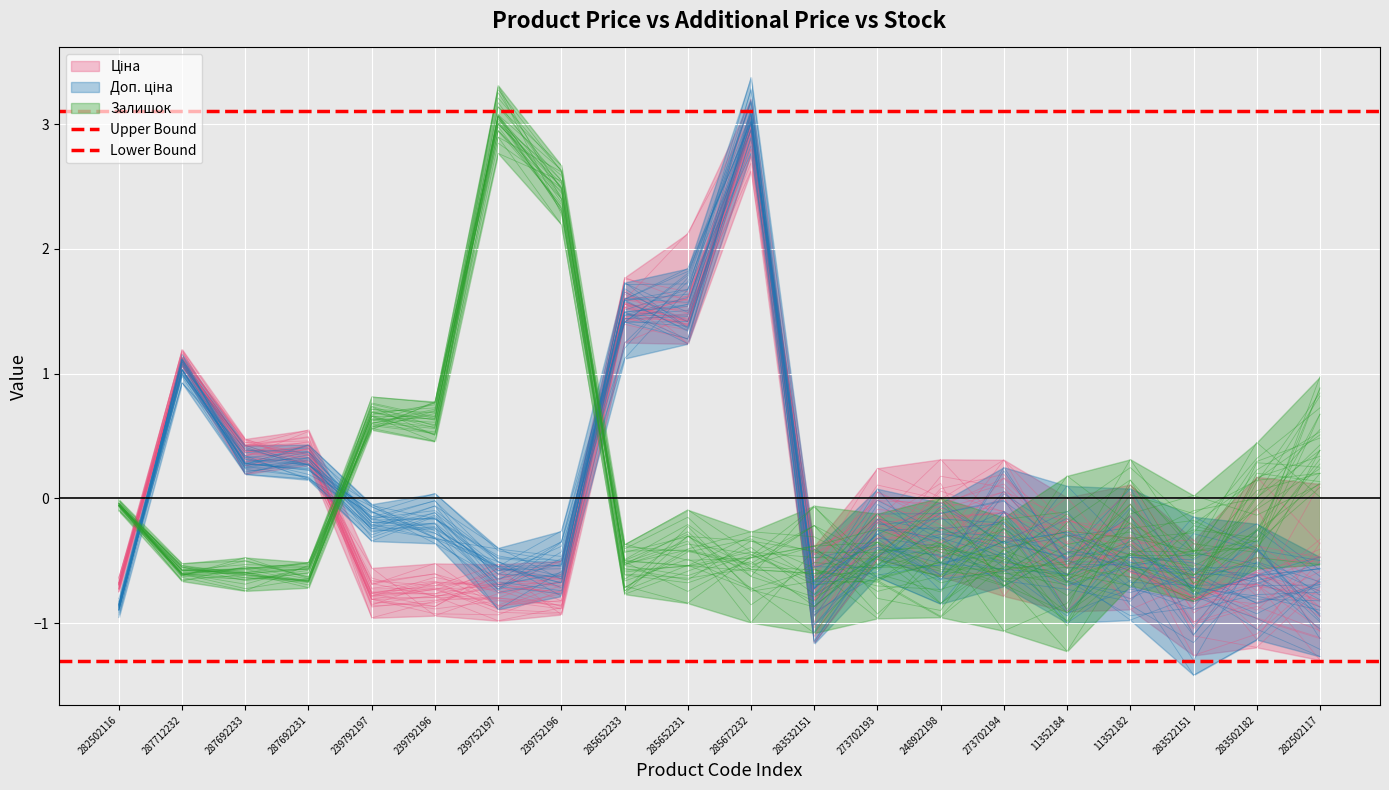

How many data points does each series have?

20